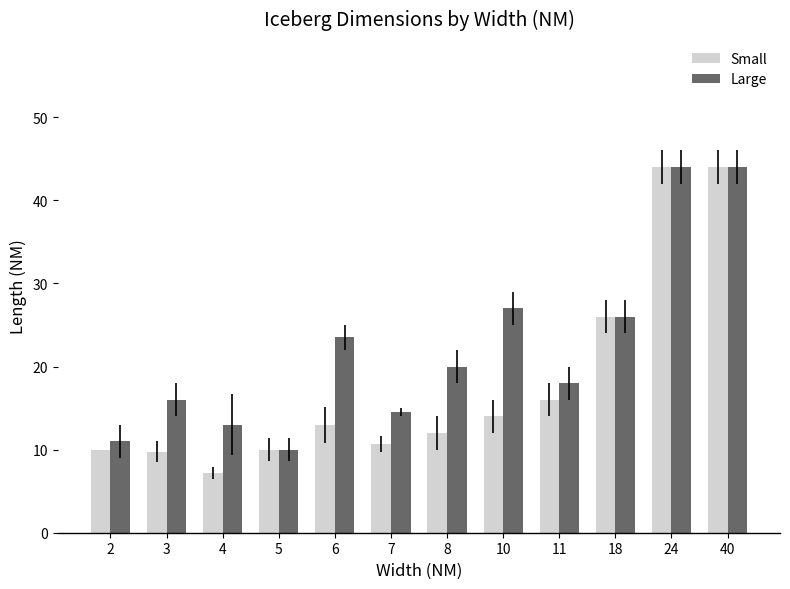

At 8, list the series in order from smallest to largest.

Small, Large